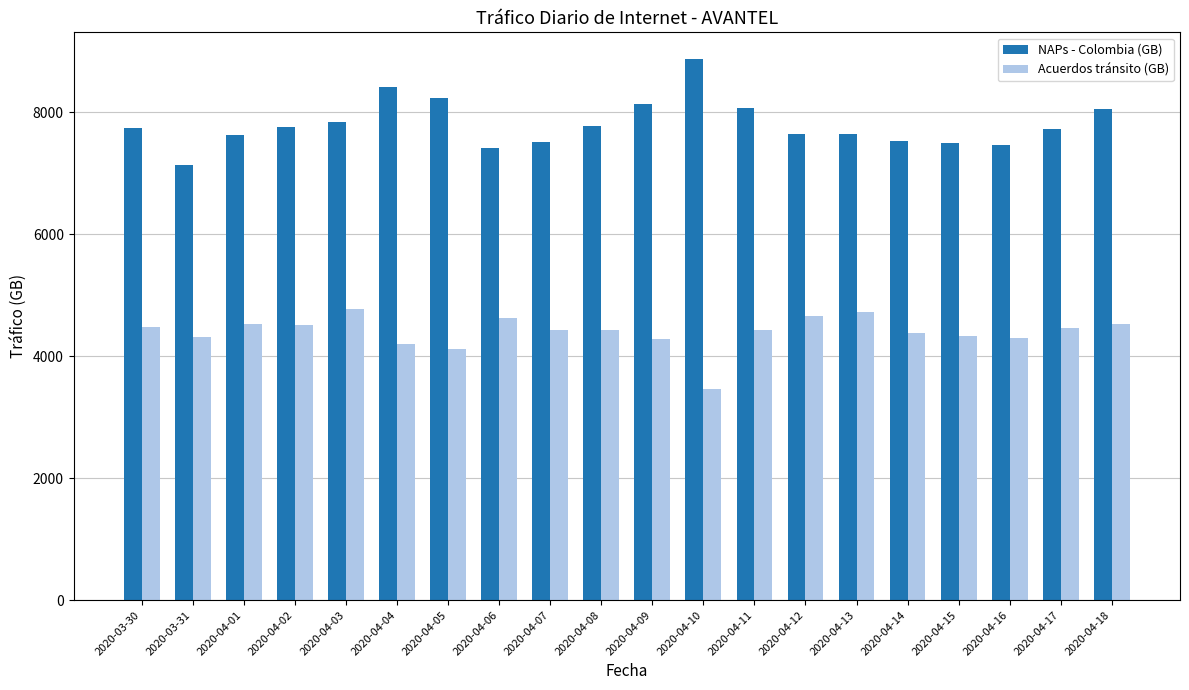

What is the label of the 20th bar from the right?

2020-03-30